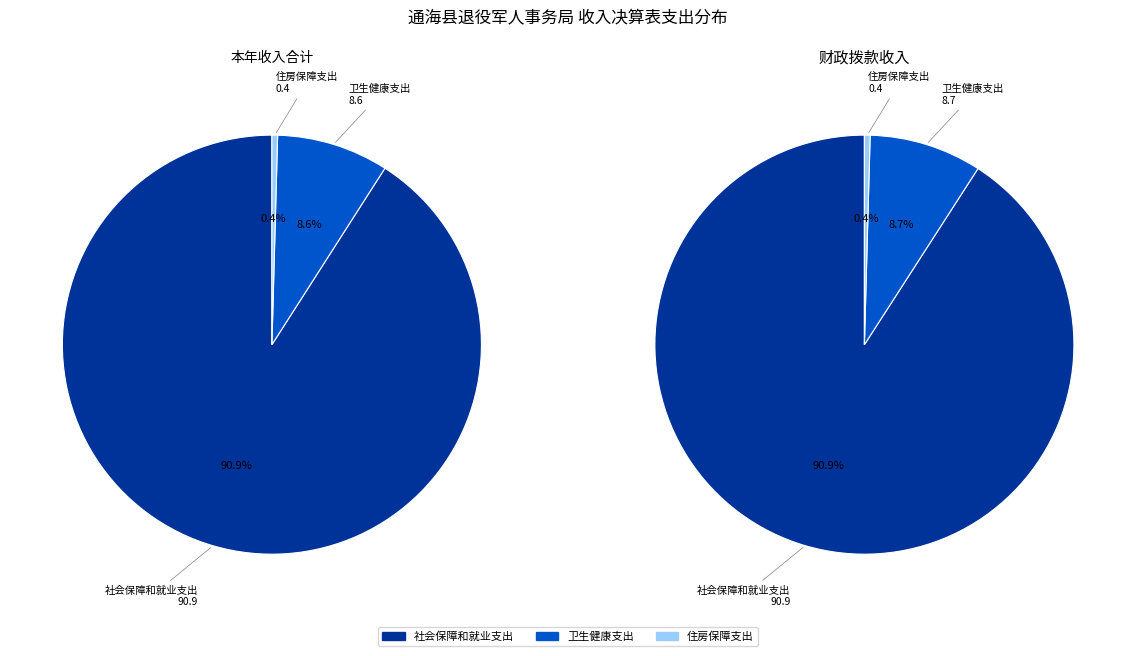

What is the change in value from 卫生健康支出 to 住房保障支出?

-3180127.5